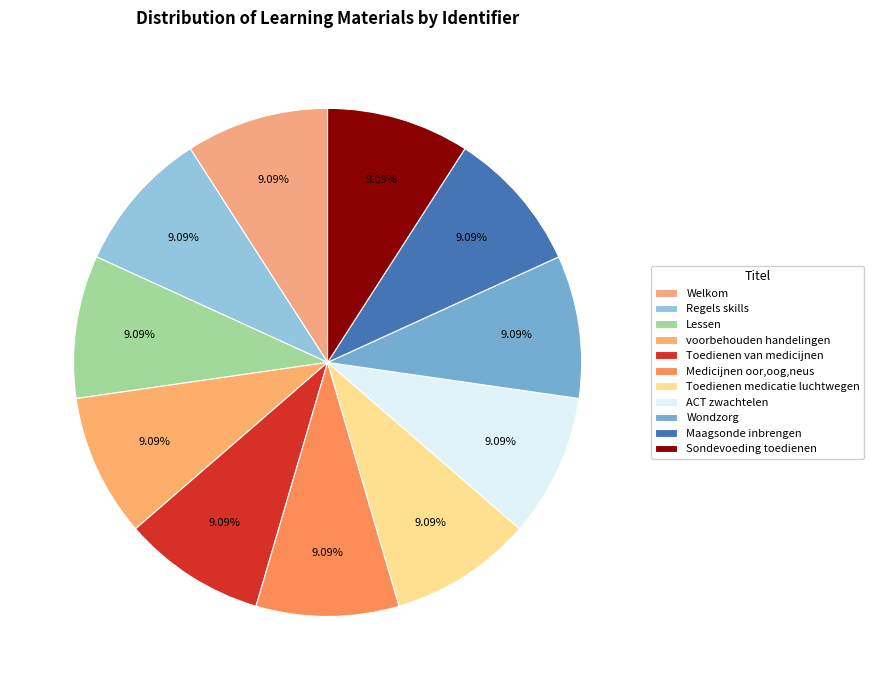

To the nearest percent, what portion does Sondevoeding toedienen represent?

9%